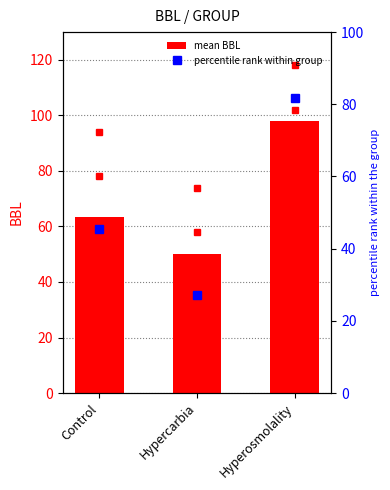

Which series changed the most between Control and Hyperosmolality?

percentile rank within group